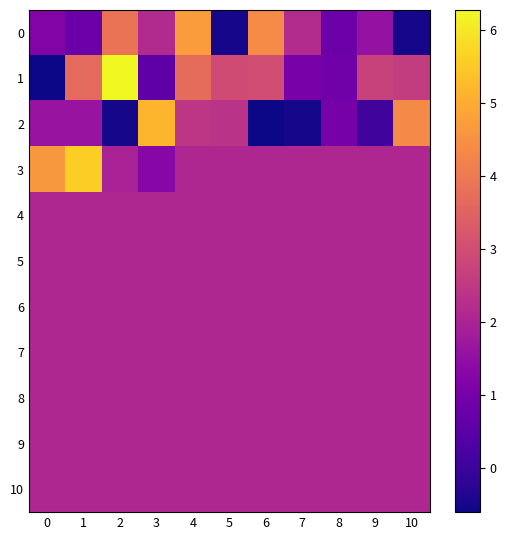

Which series has the largest total across all categories?

3